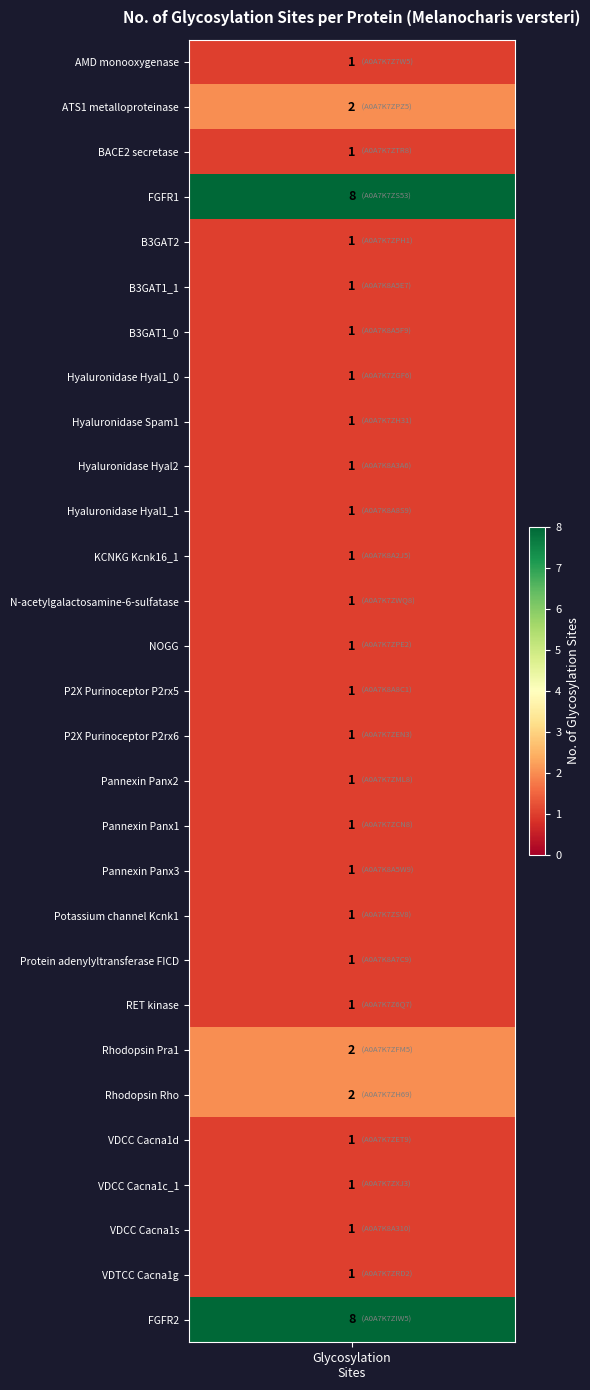

Is it true that the value at 9 is 0?

False